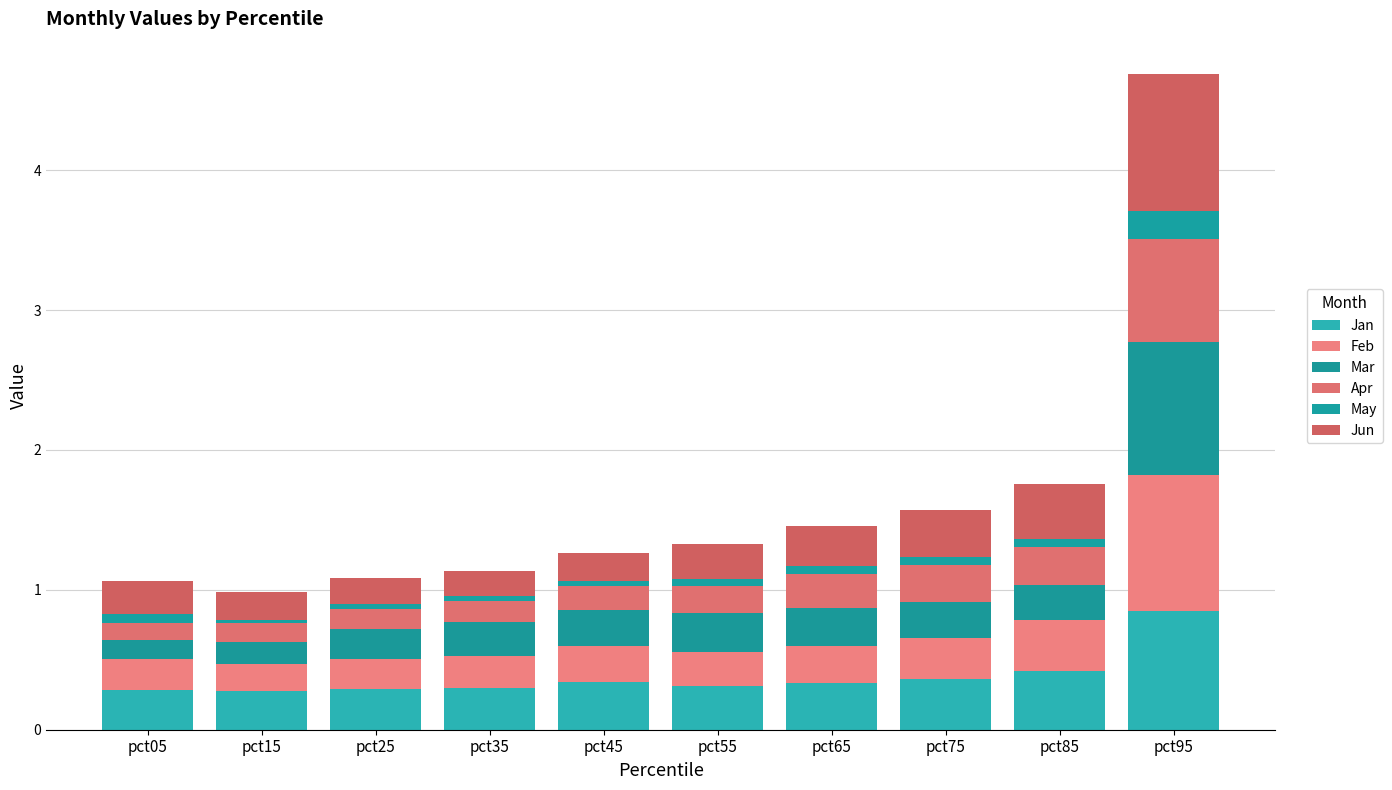

What are all the series names shown in the legend?

Jan, Feb, Mar, Apr, May, Jun